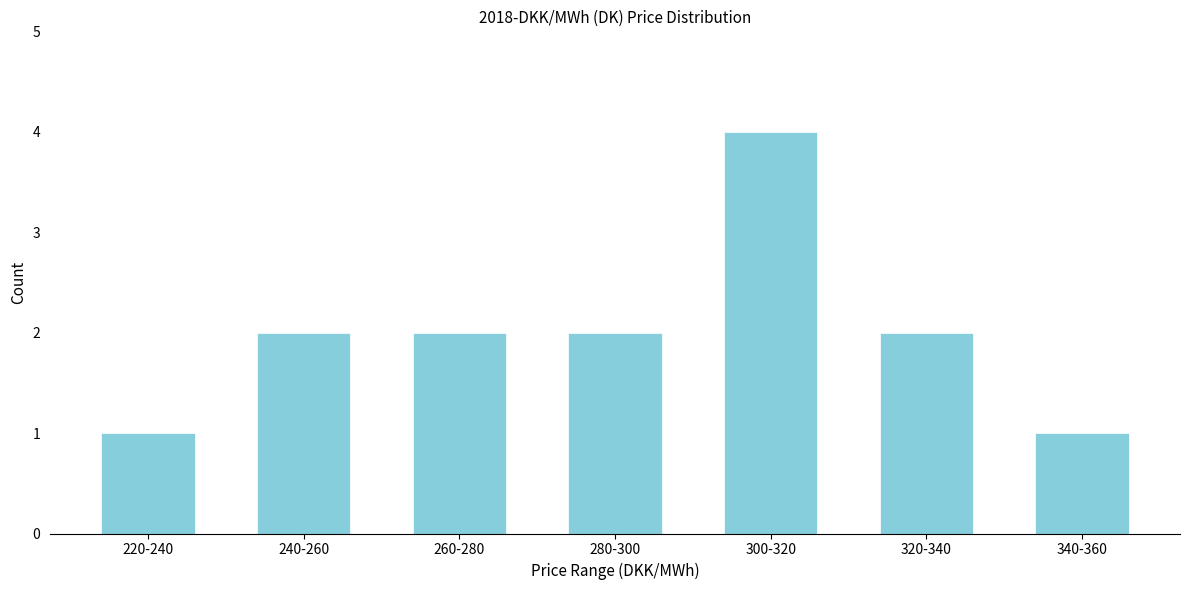

Reading right to left, extract all data points from this chart.

1	2	4	2	2	2	1